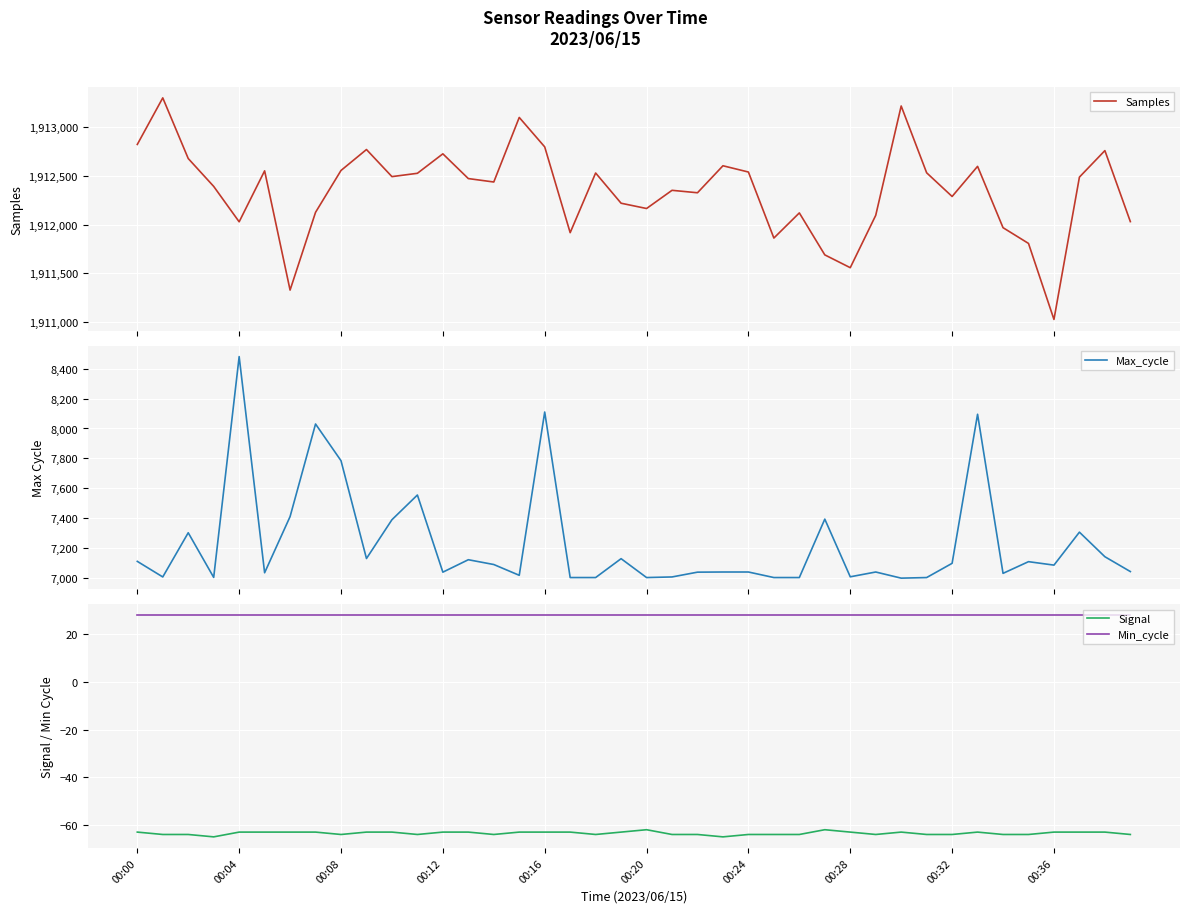

True or false: Signal and Min_cycle intersect in this chart.

False